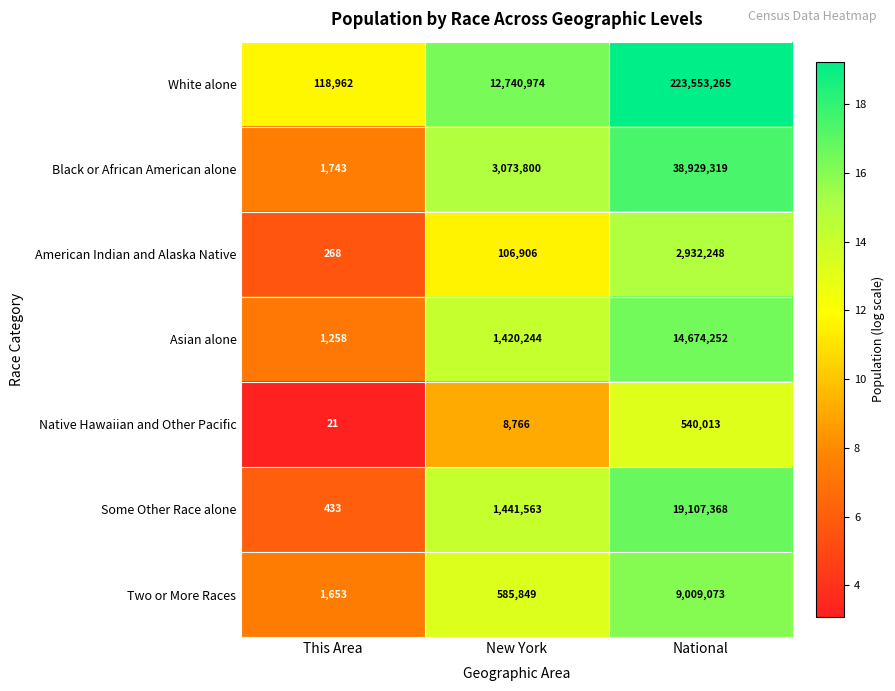

At which category is the sum across all series the highest?

National